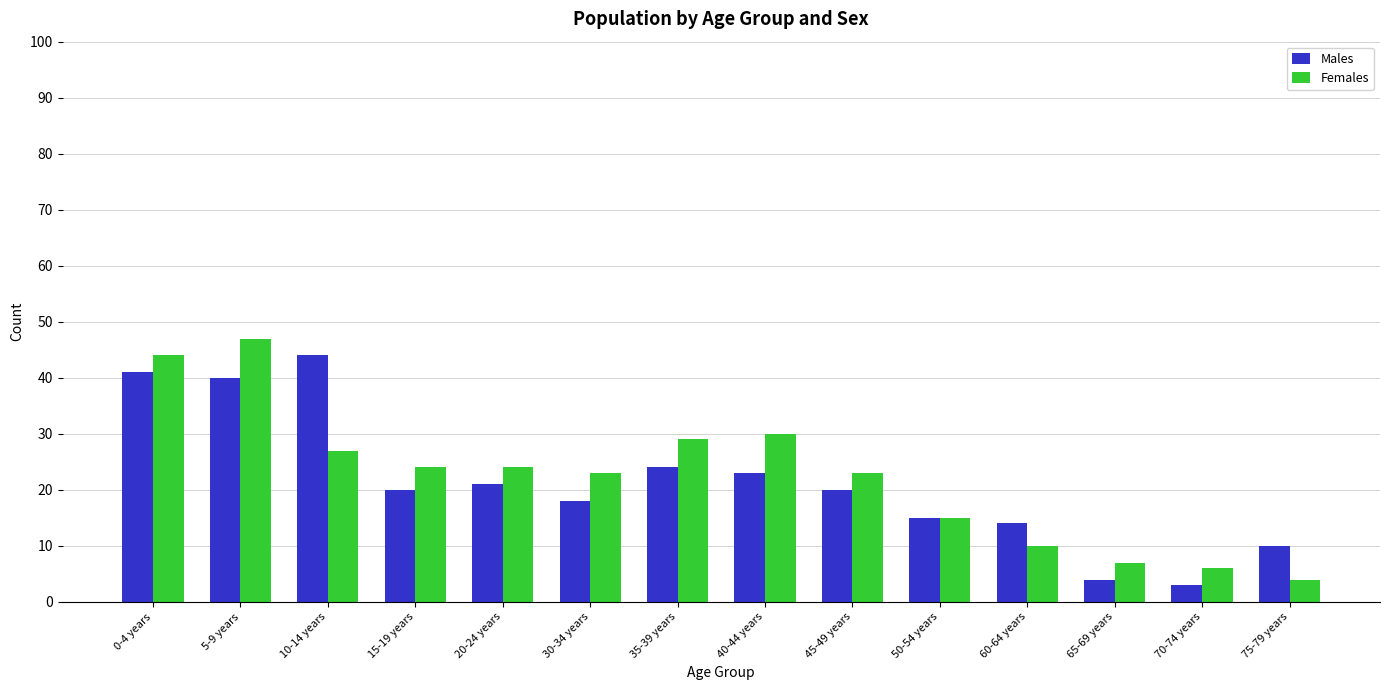

The Males series shows 24 at 35-39 years. True or false?

True